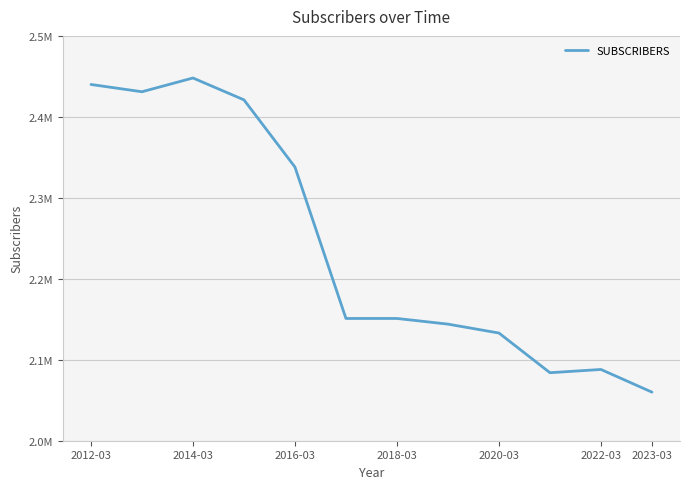

Where does the data first go above 2151000?

2012-03